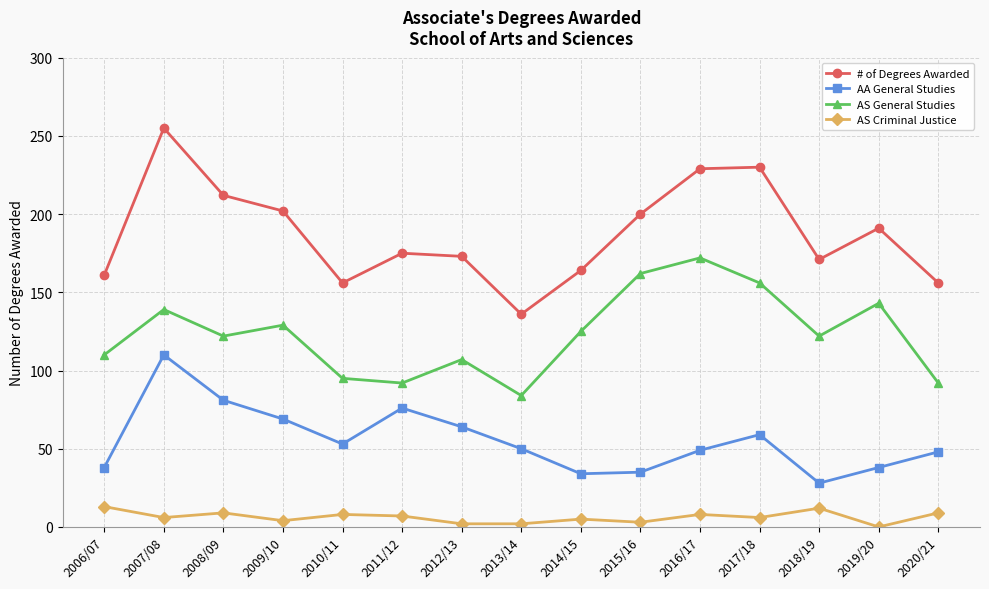

How many interior local peaks does the AS General Studies series have?

5